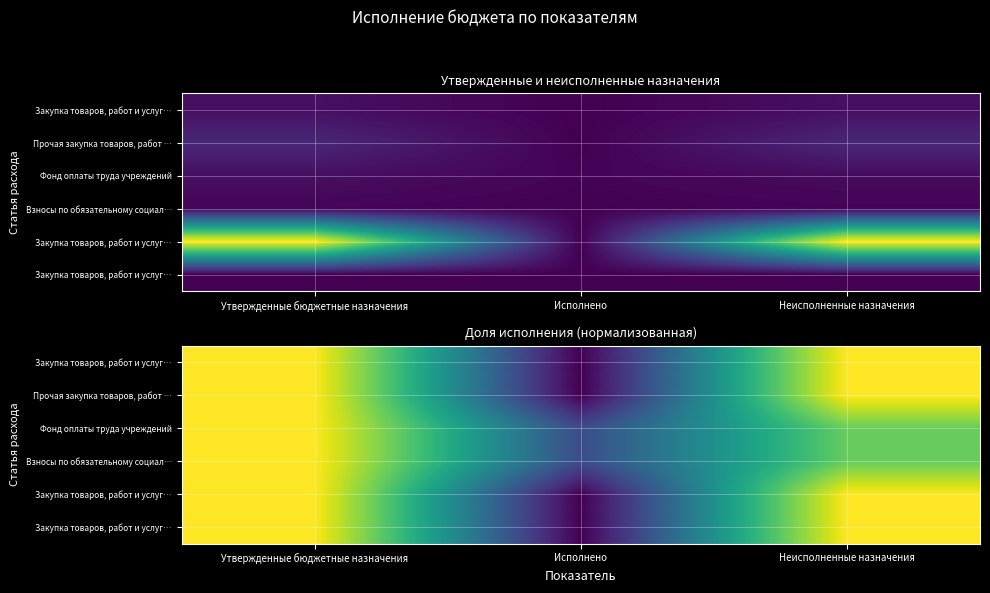

At how many categories does at least one series exceed 0?

3